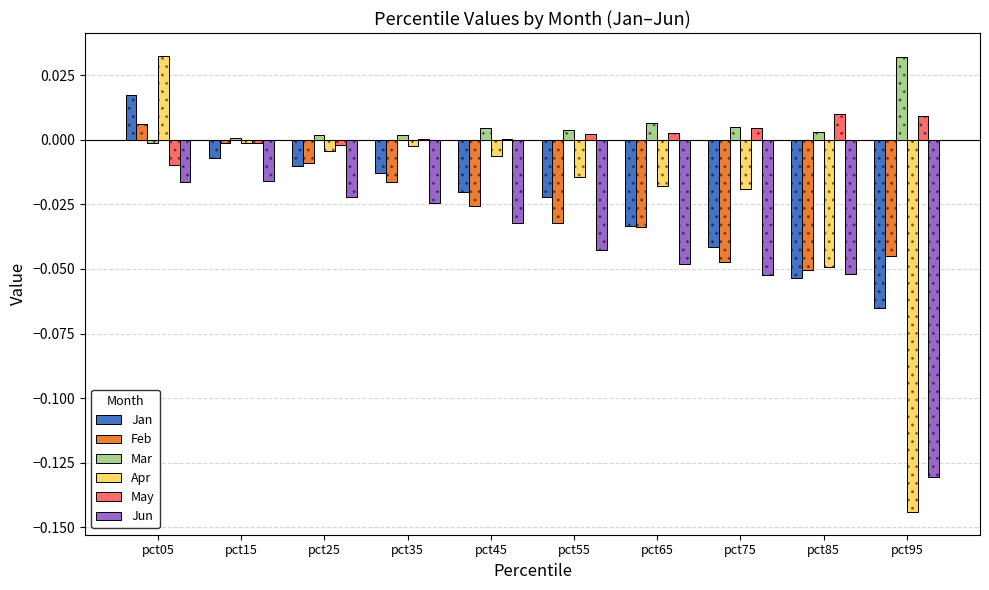

At which label does Jan first exceed 0?

pct05